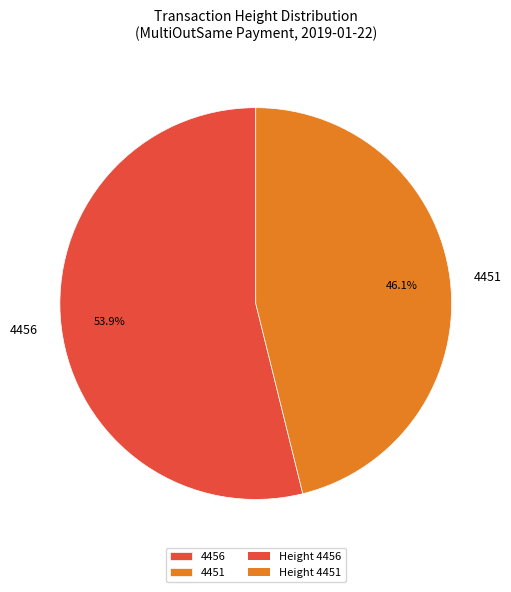

To the nearest percent, what is the combined percentage of 4451 and 4456?

100%